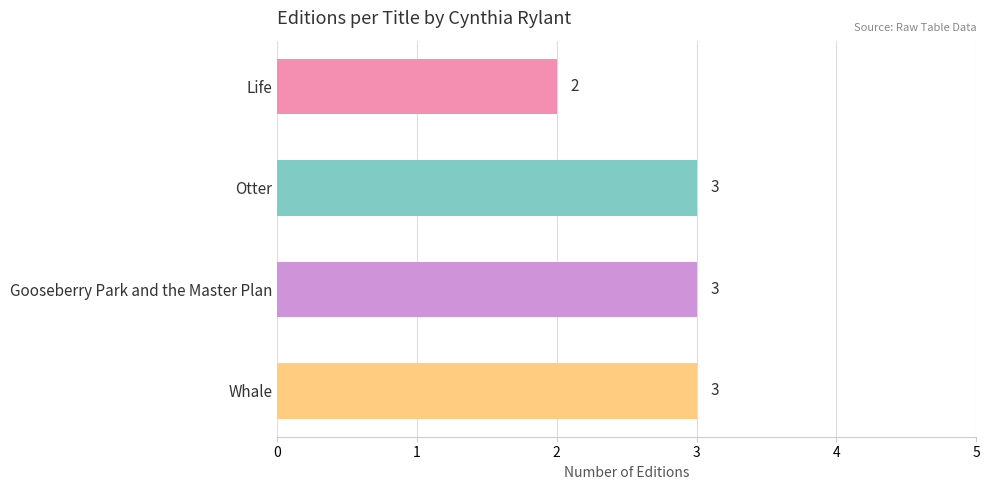

What is the sum of all values?

11